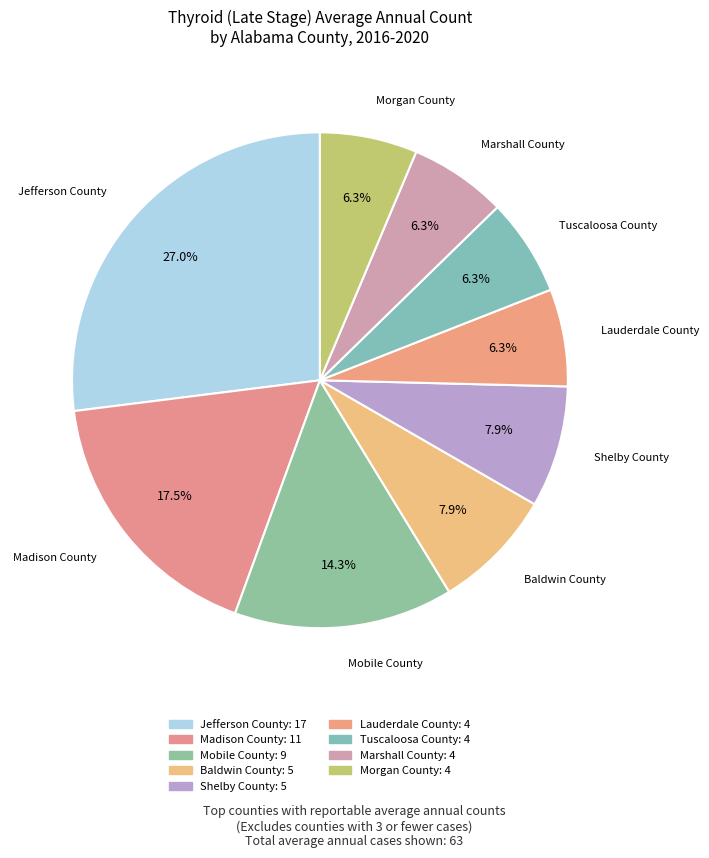

Which slice is the smallest?

Lauderdale County